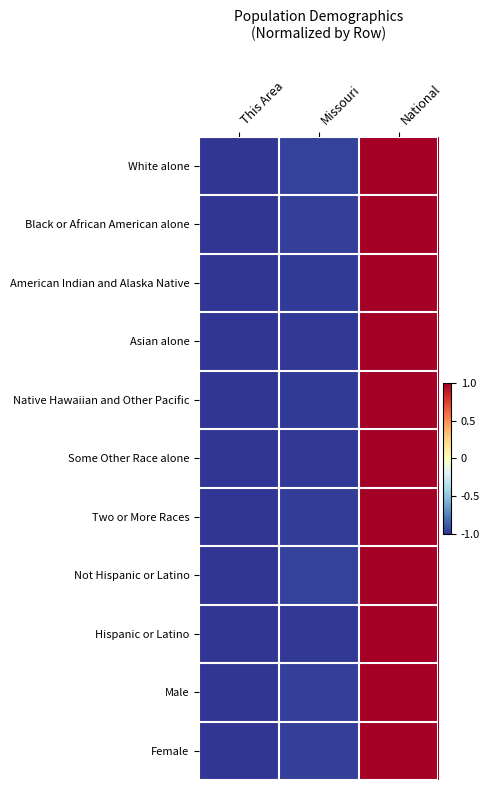

What is the total value across all series at This Area?

-11.0